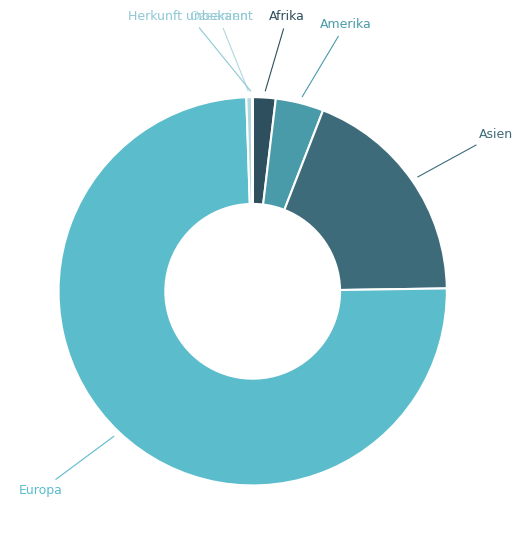

Do Ozeanien and Afrika together represent more than half of the pie?

No